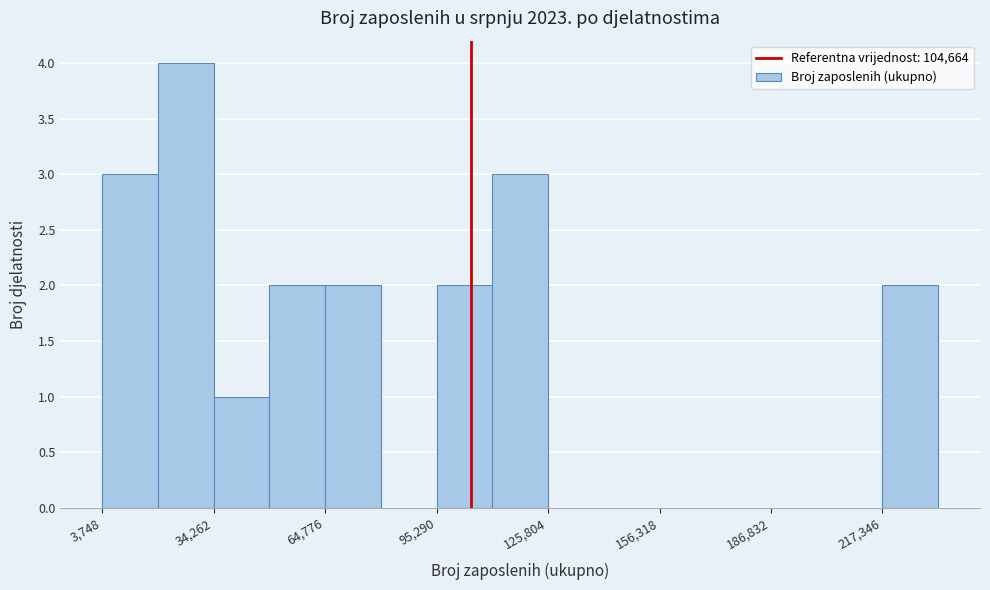

Around what value on the x-axis is the tallest bar? Give the approximate position of its centre, as read against the axis.

25000